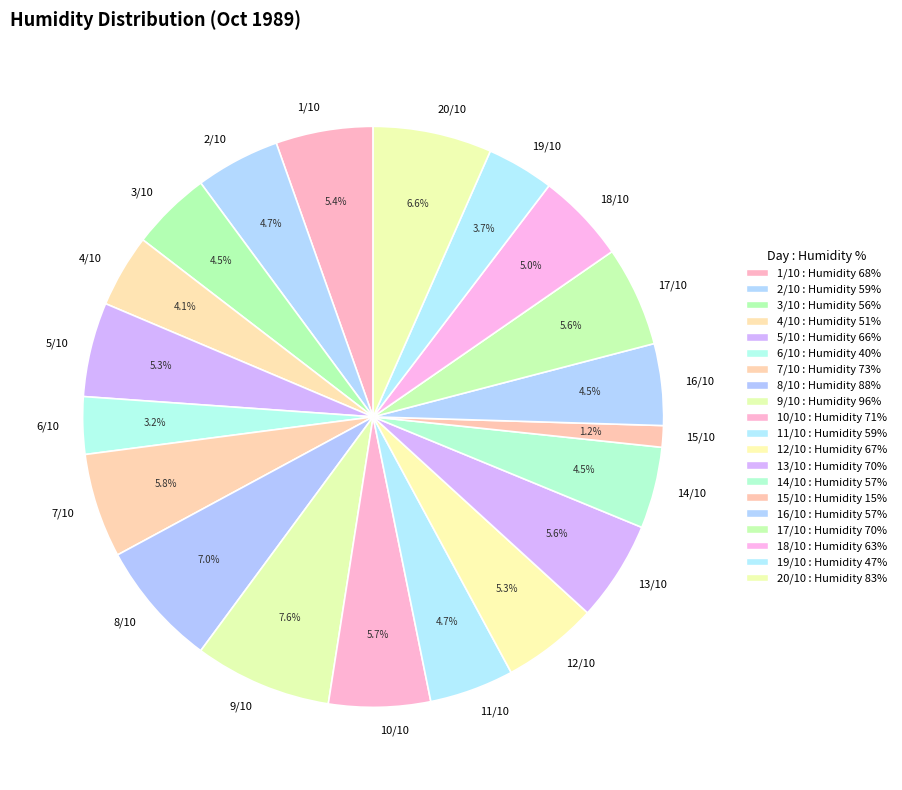

To the nearest percent, what percentage of the pie is 1/10?

5%